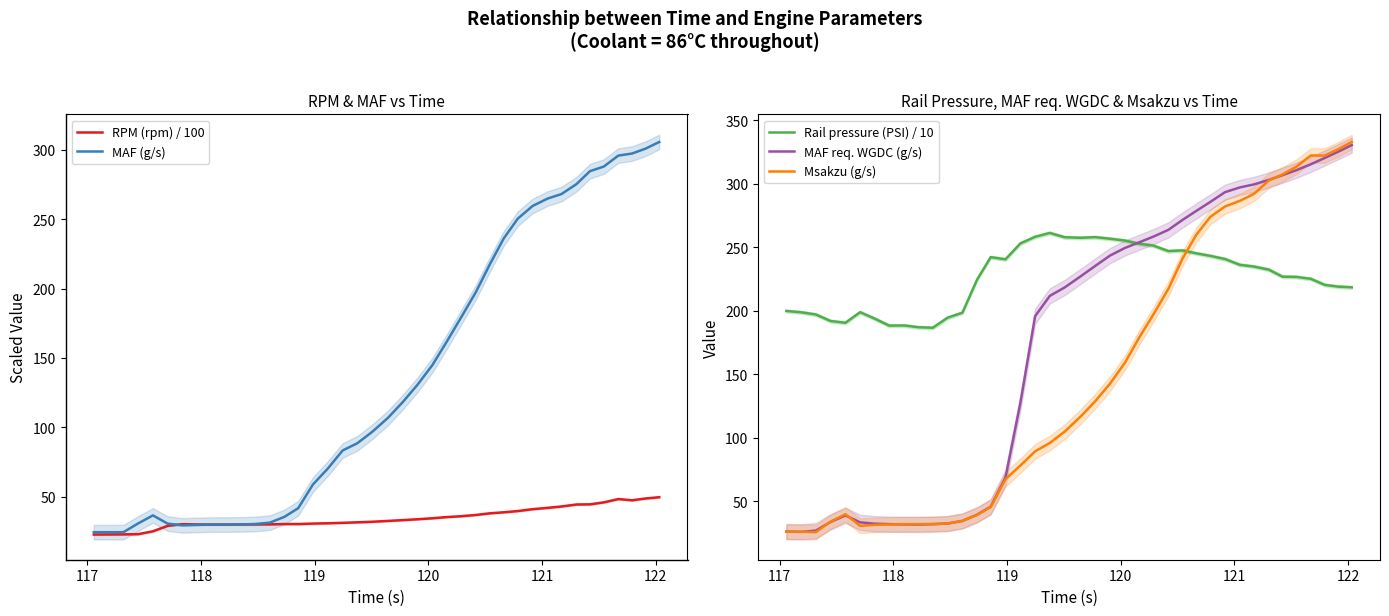

Which series ends up on top after the final intersection of Rail pressure (PSI) / 10 and Msakzu (g/s)?

Msakzu (g/s)